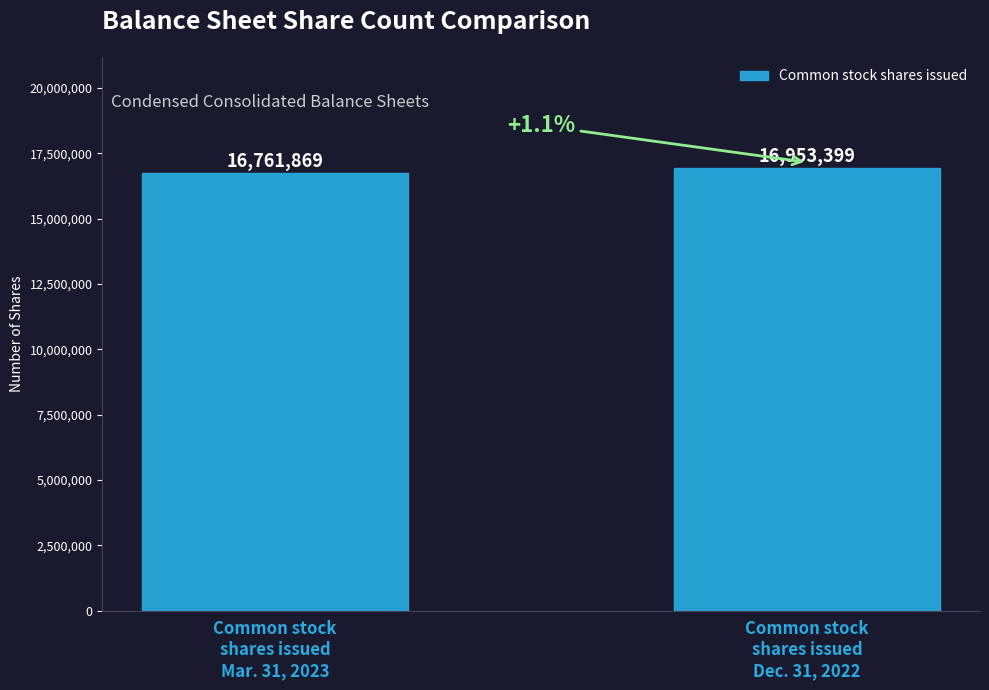

Count the number of data series in this chart.

1